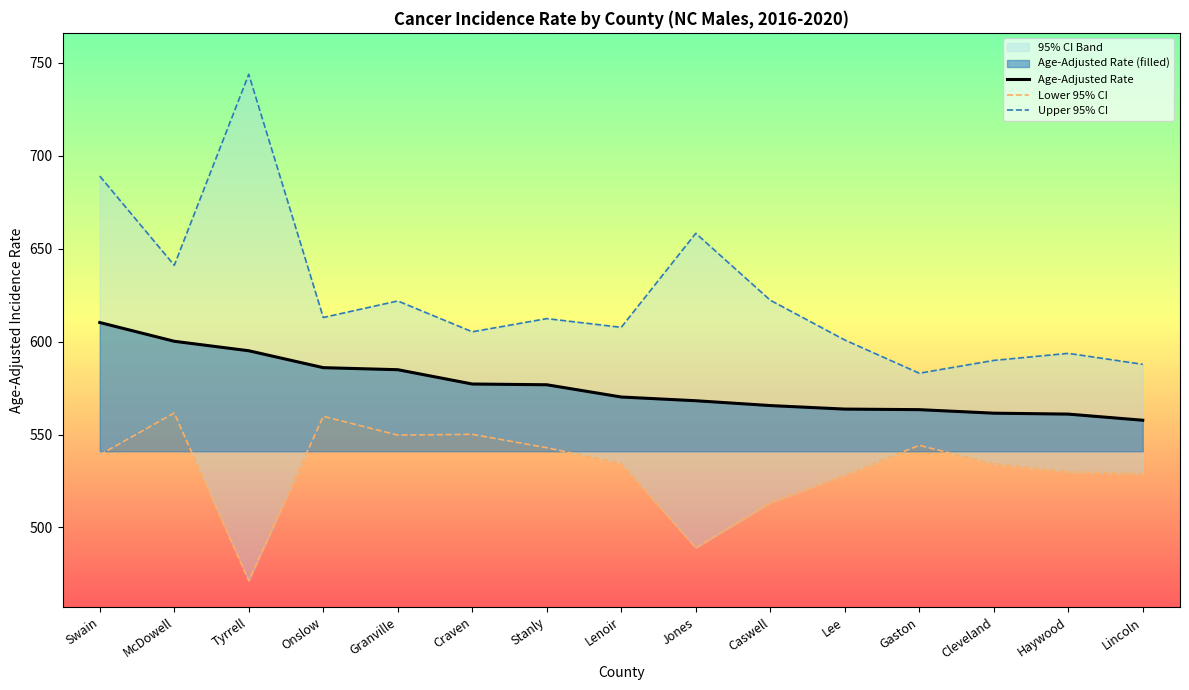

Reading right to left, list all the values displayed in this chart.

Age-Adjusted Rate: Lincoln=557.7	Haywood=561.0	Cleveland=561.5	Gaston=563.4	Lee=563.7	Caswell=565.6	Jones=568.2	Lenoir=570.2	Stanly=576.8	Craven=577.2	Granville=584.9	Onslow=586.0	Tyrrell=595.1	McDowell=600.2	Swain=610.3
Lower 95% CI: Lincoln=528.8	Haywood=529.9	Cleveland=534.2	Gaston=544.2	Lee=528.2	Caswell=513.3	Jones=489.0	Lenoir=534.5	Stanly=542.9	Craven=550.1	Granville=549.7	Onslow=559.8	Tyrrell=471.3	McDowell=561.6	Swain=539.1
Upper 95% CI: Lincoln=587.8	Haywood=593.7	Cleveland=589.9	Gaston=583.0	Lee=600.9	Caswell=622.3	Jones=658.3	Lenoir=607.7	Stanly=612.4	Craven=605.3	Granville=621.9	Onslow=613.0	Tyrrell=743.9	McDowell=641.1	Swain=689.1